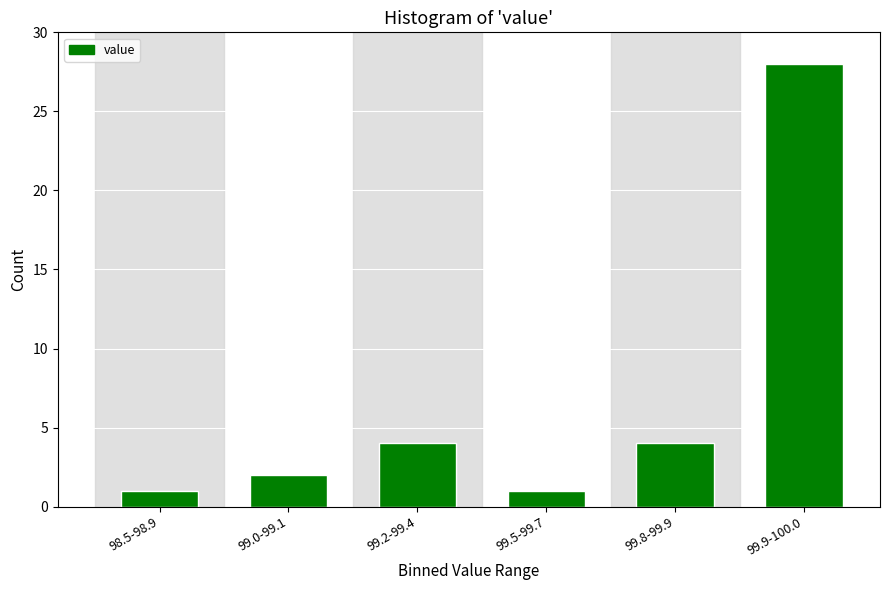

Reading left to right, what are all the values shown in this chart?

1	2	4	1	4	28